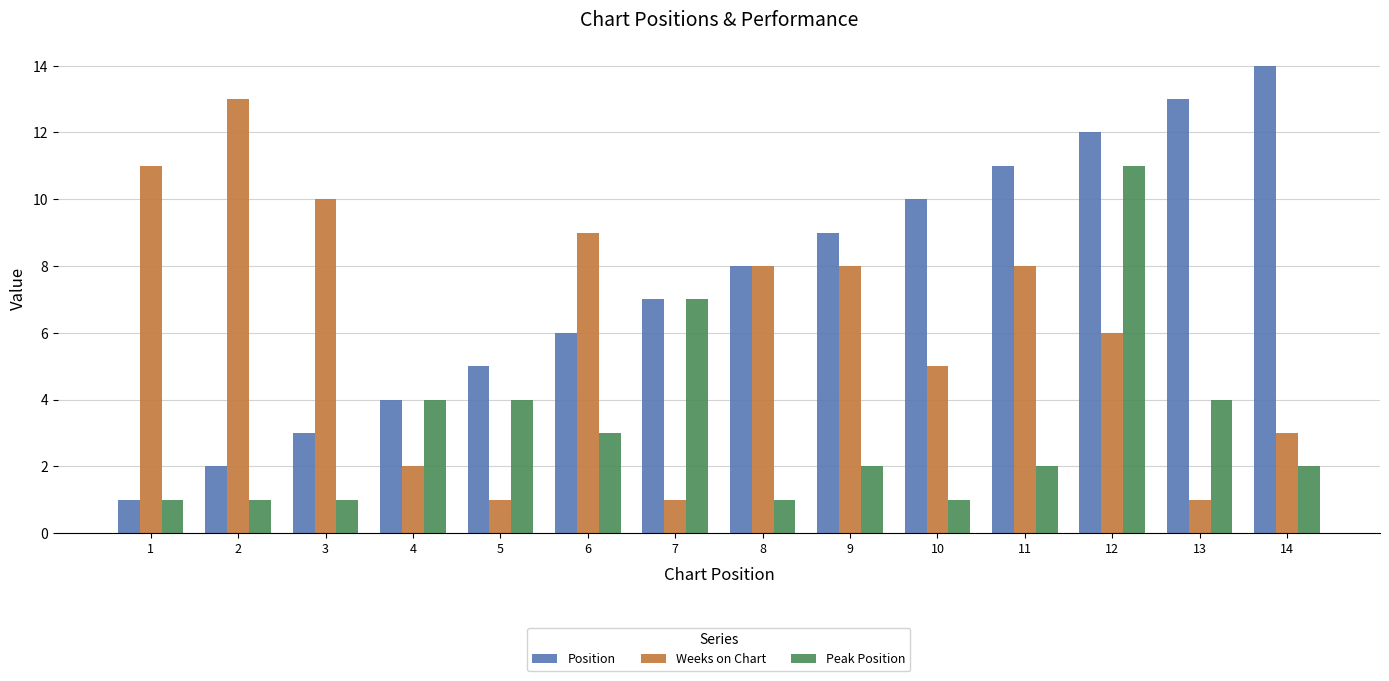

Reading left to right, what are all the values shown in this chart?

Position: 1=1	2=2	3=3	4=4	5=5	6=6	7=7	8=8	9=9	10=10	11=11	12=12	13=13	14=14
Weeks on Chart: 1=11	2=13	3=10	4=2	5=1	6=9	7=1	8=8	9=8	10=5	11=8	12=6	13=1	14=3
Peak Position: 1=1	2=1	3=1	4=4	5=4	6=3	7=7	8=1	9=2	10=1	11=2	12=11	13=4	14=2